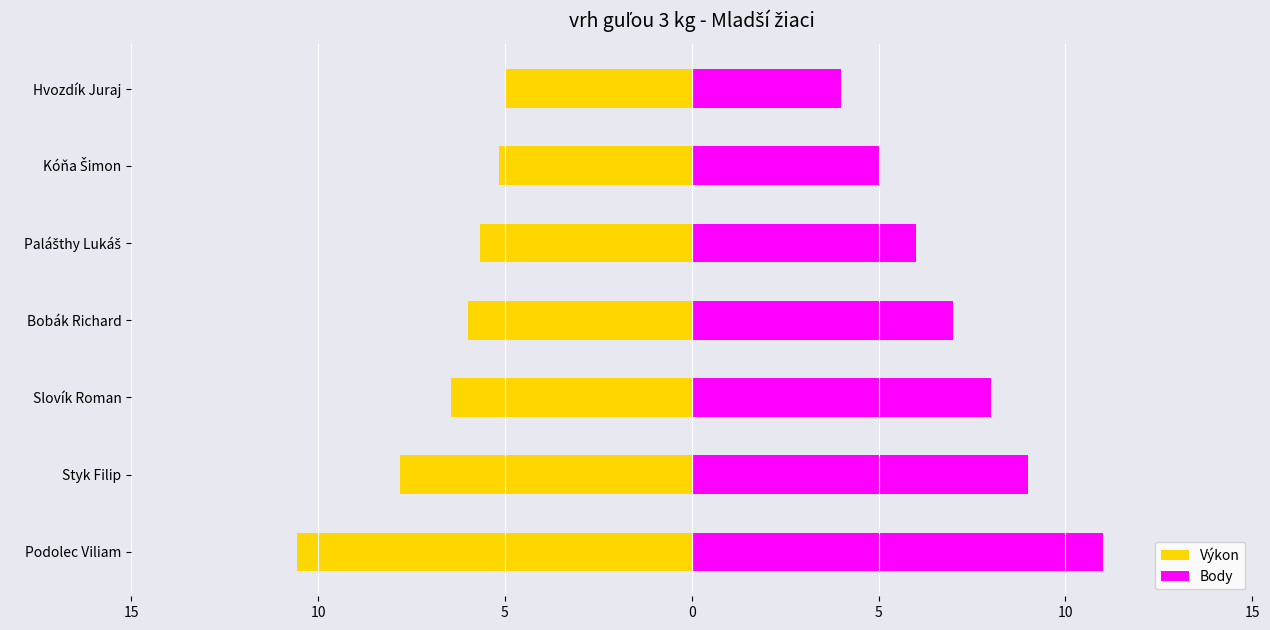

Which series changed the most between 0 and 5?

Body